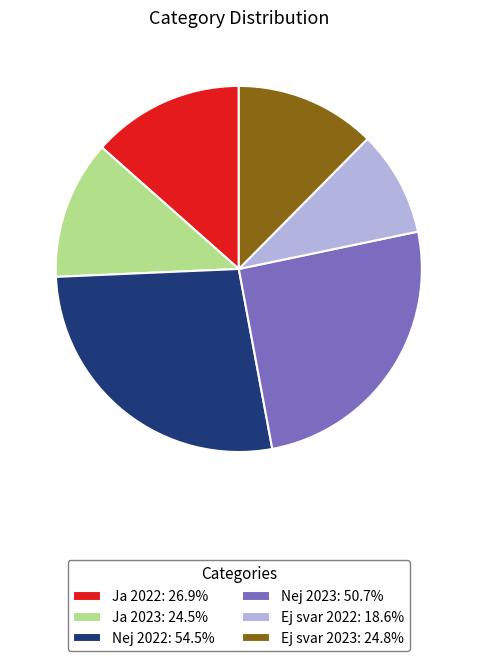

Between Nej 2023 and Nej 2022, which is larger?

Nej 2022